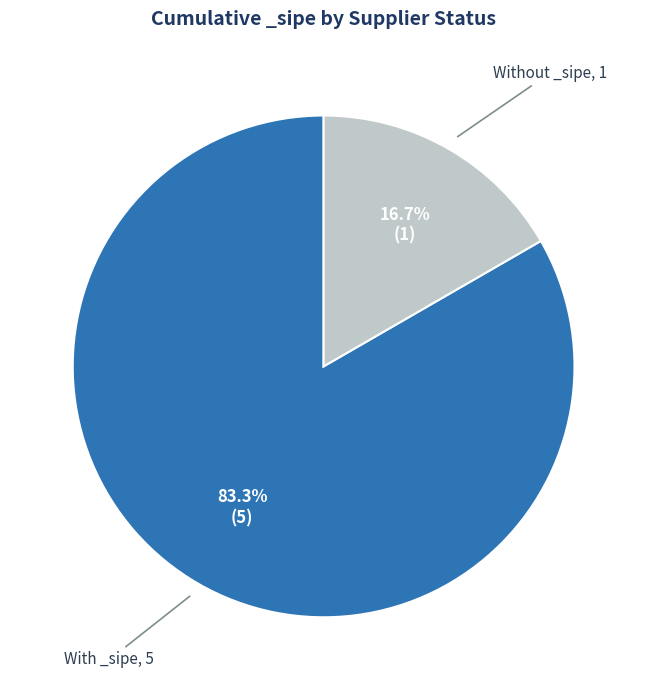

Count the number of slices in the pie.

2